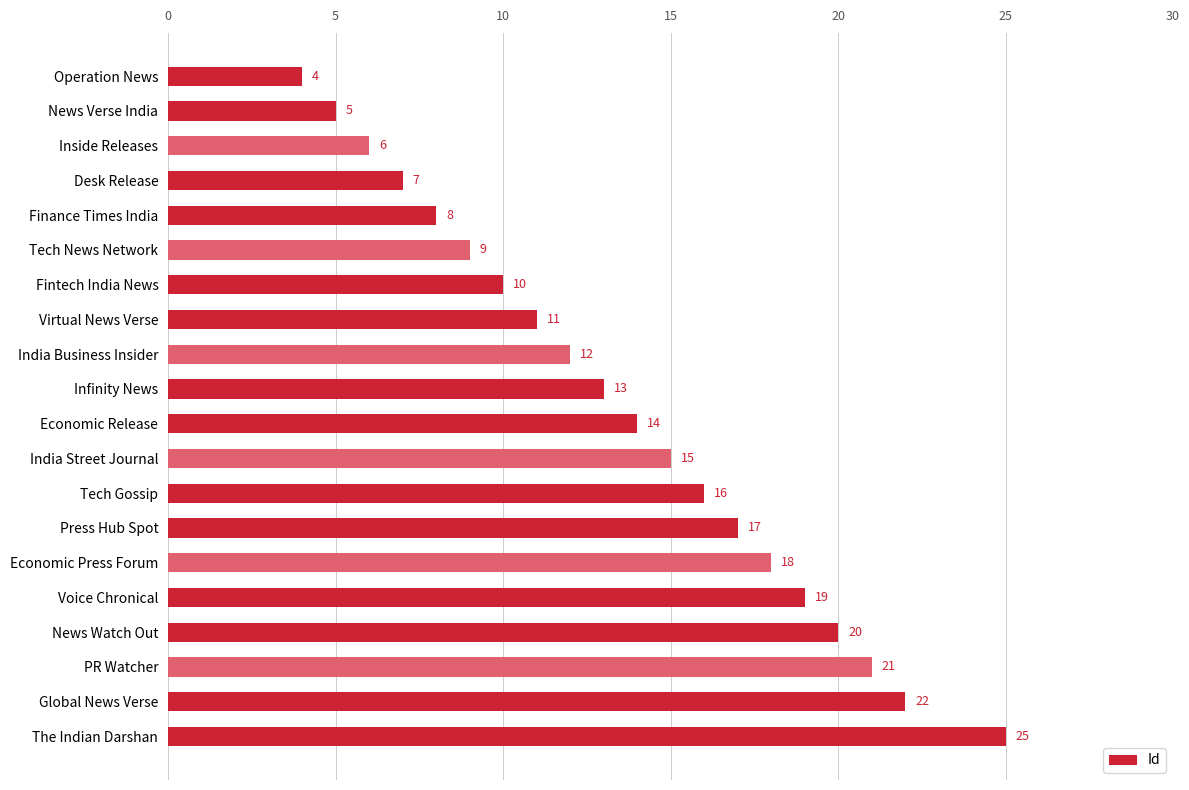

Which has a higher value, Voice Chronical or News Verse India?

Voice Chronical